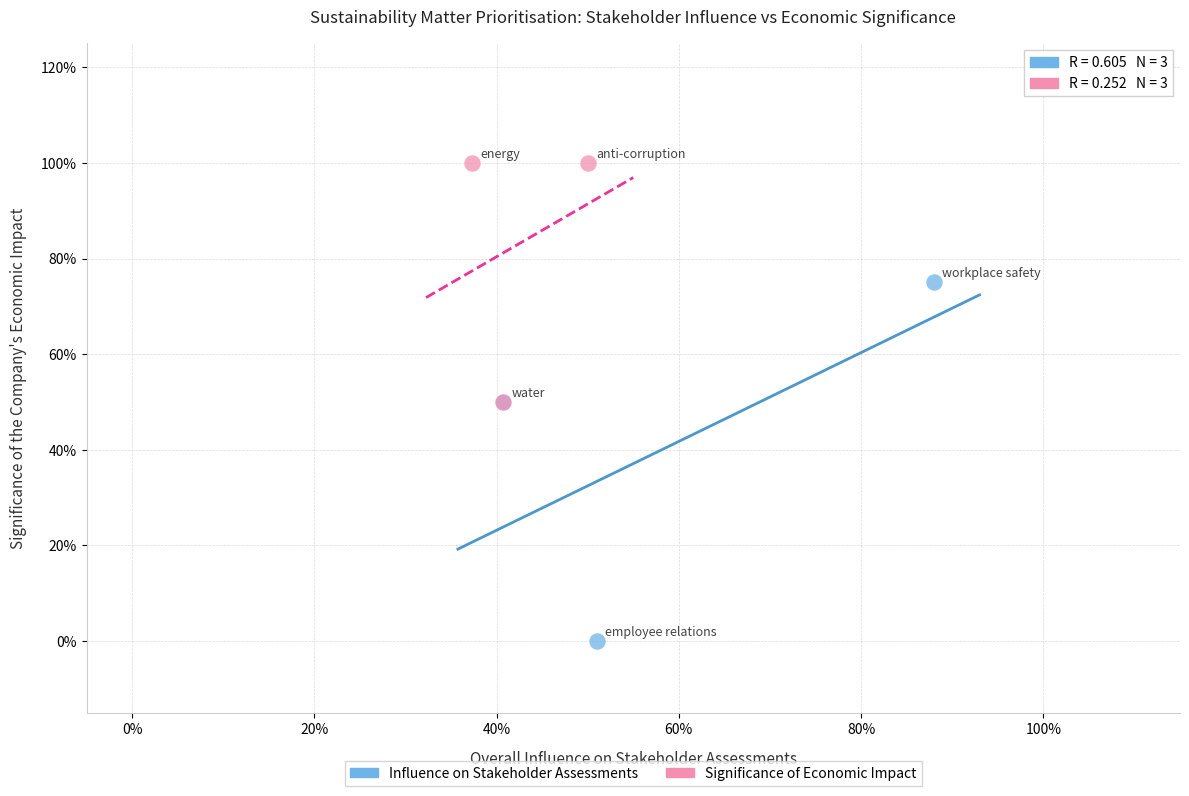

Which series has the widest spread of Y values?

Influence on Stakeholder Assessments